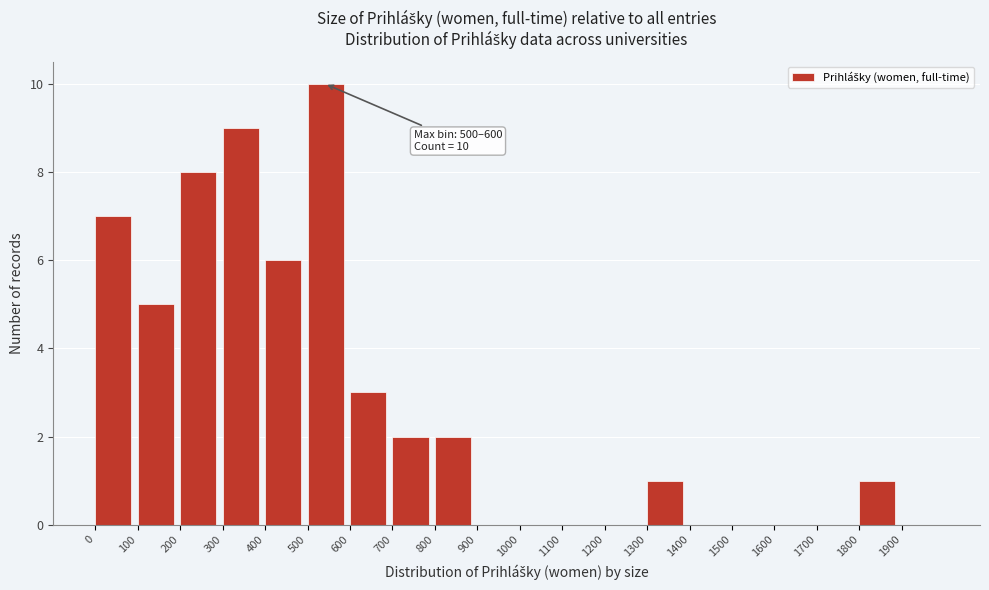

Which range on the x-axis has the tallest bar?

500 to 600